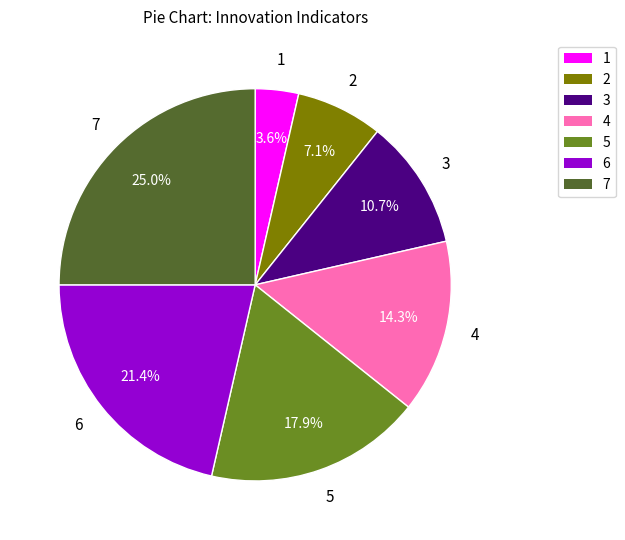

To the nearest percent, what is the difference between the largest and smallest slice percentages?

21%